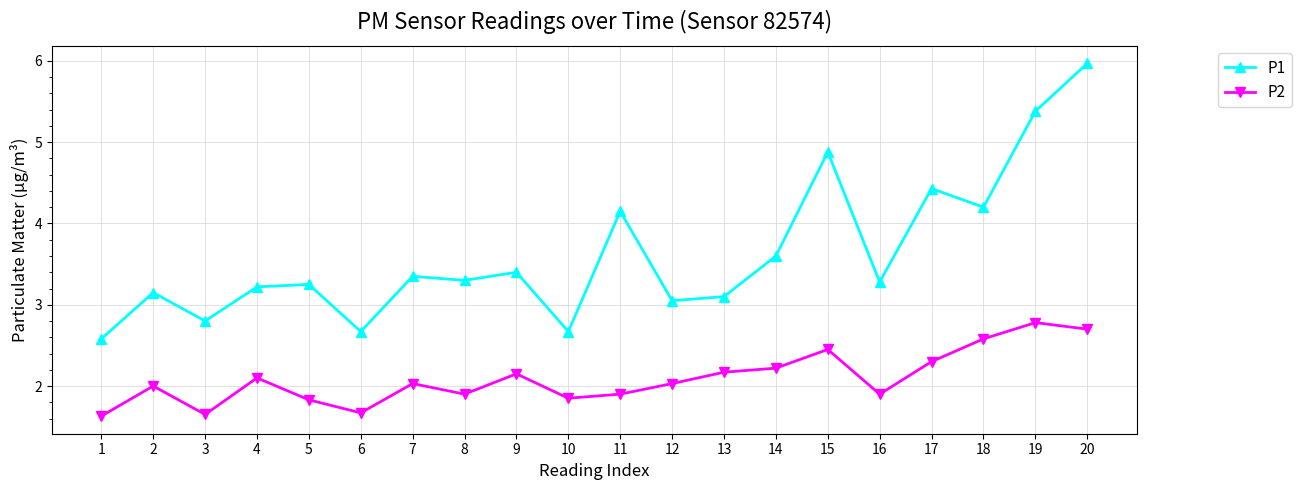

At which category is the sum across all series the highest?

20